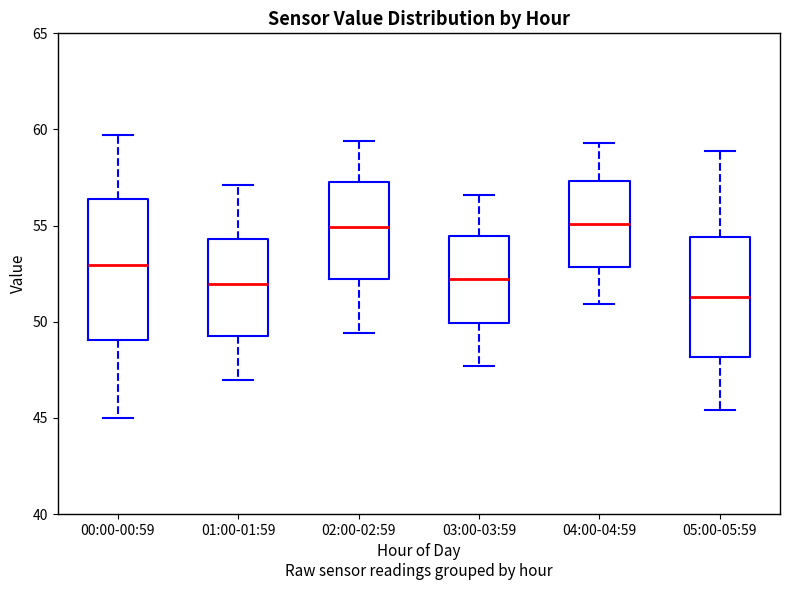

Where does the upper whisker of the box for 04:00-04:59 end on the y-axis? The values are not printed on the chart, so give them approximately, as read against the axis.

59.5